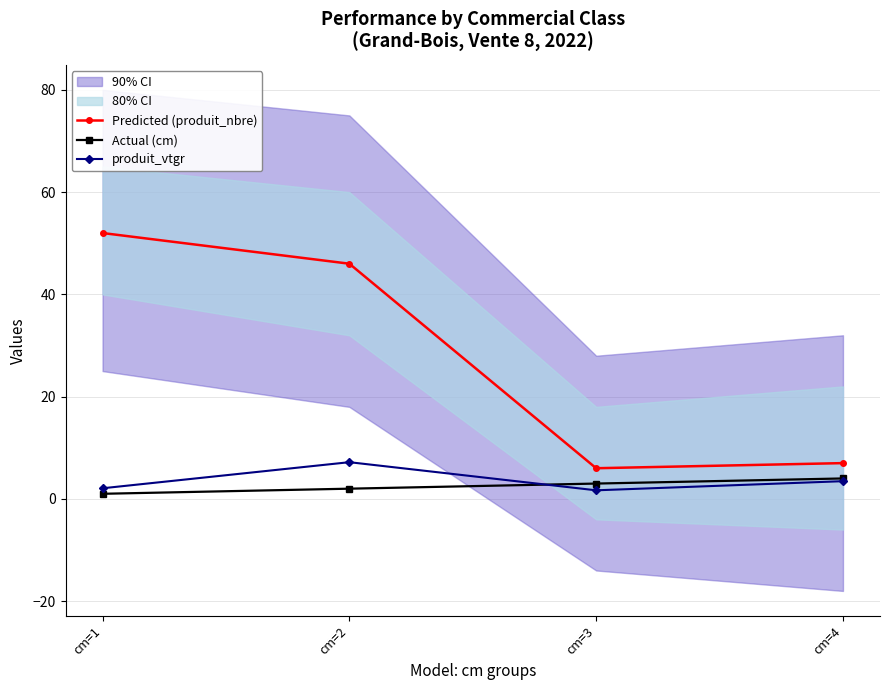

How many interior local valleys does the Predicted (produit_nbre) series have?

1